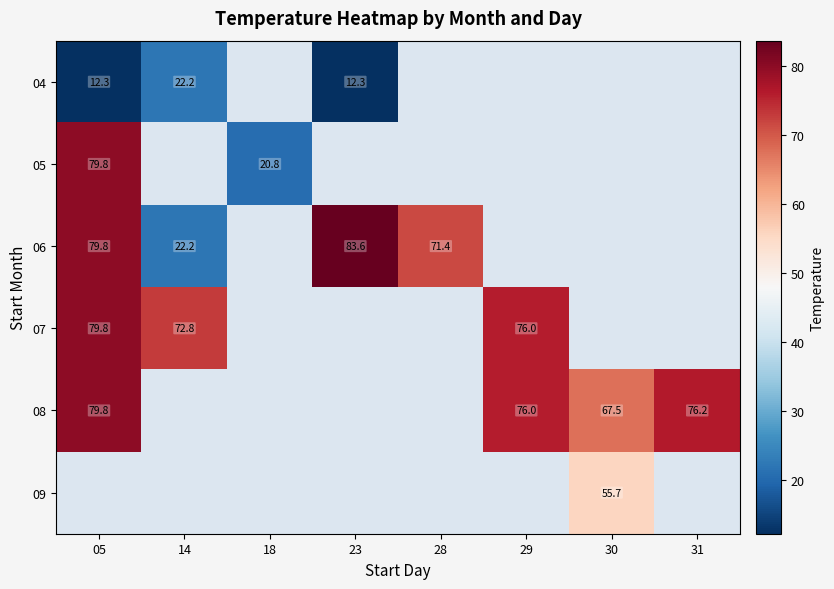

The value of 04 at 14 is 14.3. True or false?

False